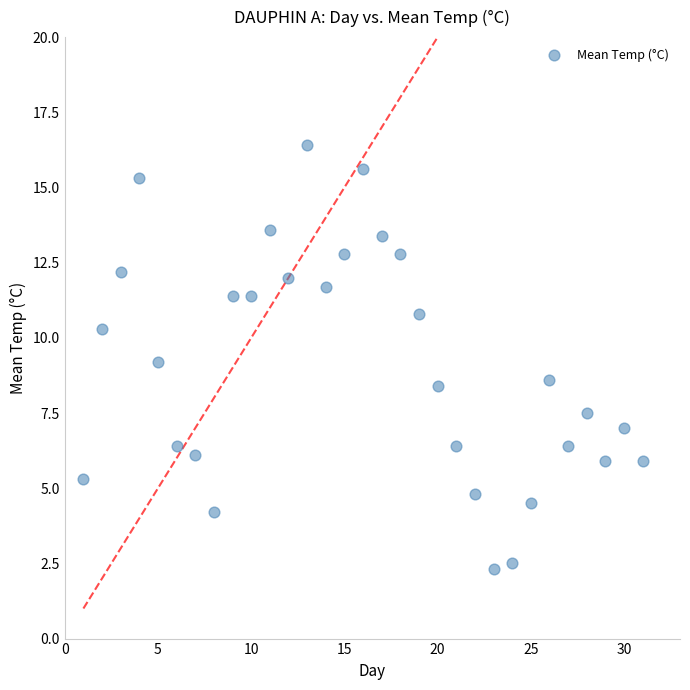

What is the range of Y values (max minus min)?

14.1